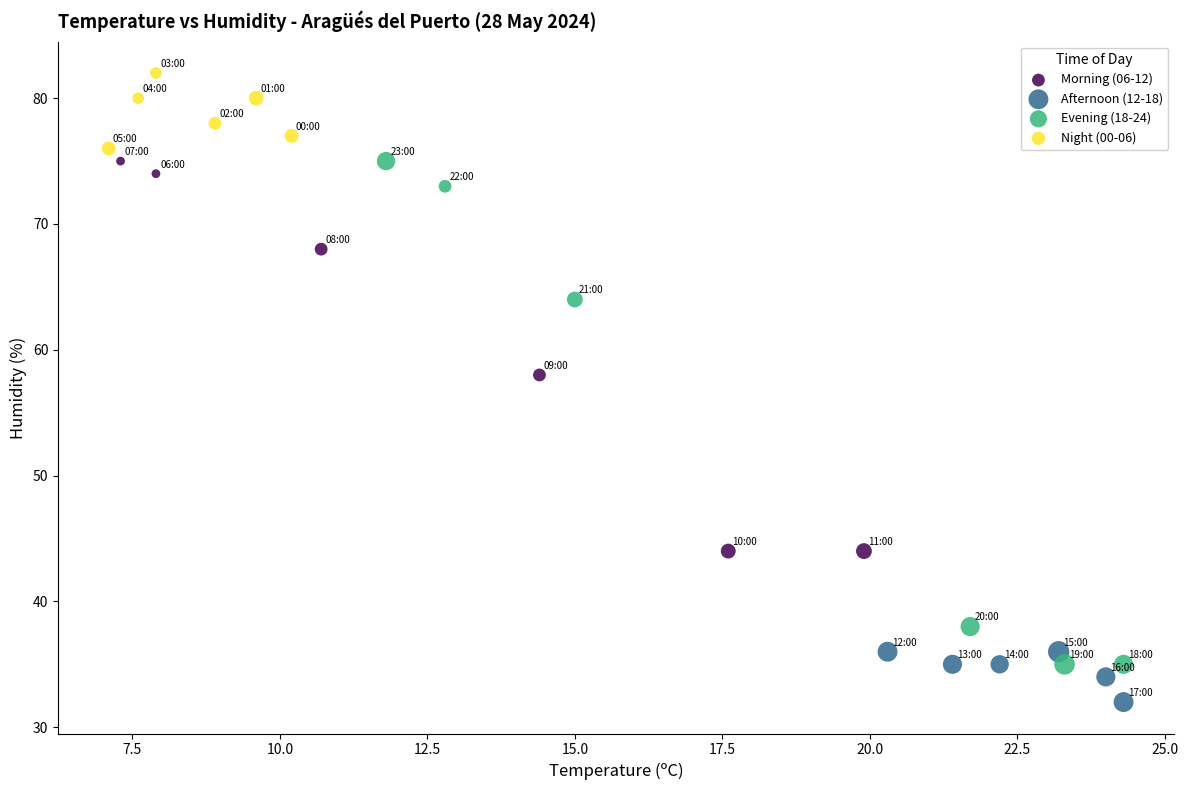

Which series contains the lowest Y value?

Afternoon (12-18)